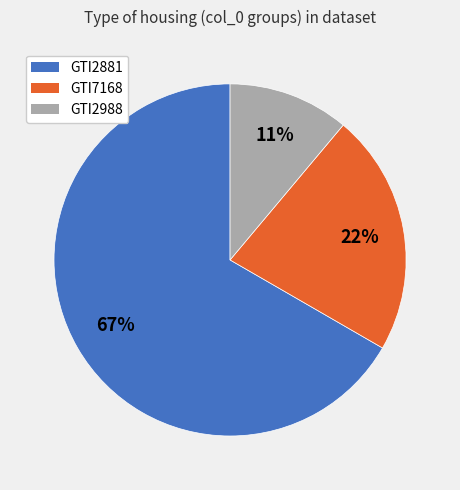

Do GTI2881 and GTI2988 together represent more than half of the pie?

Yes